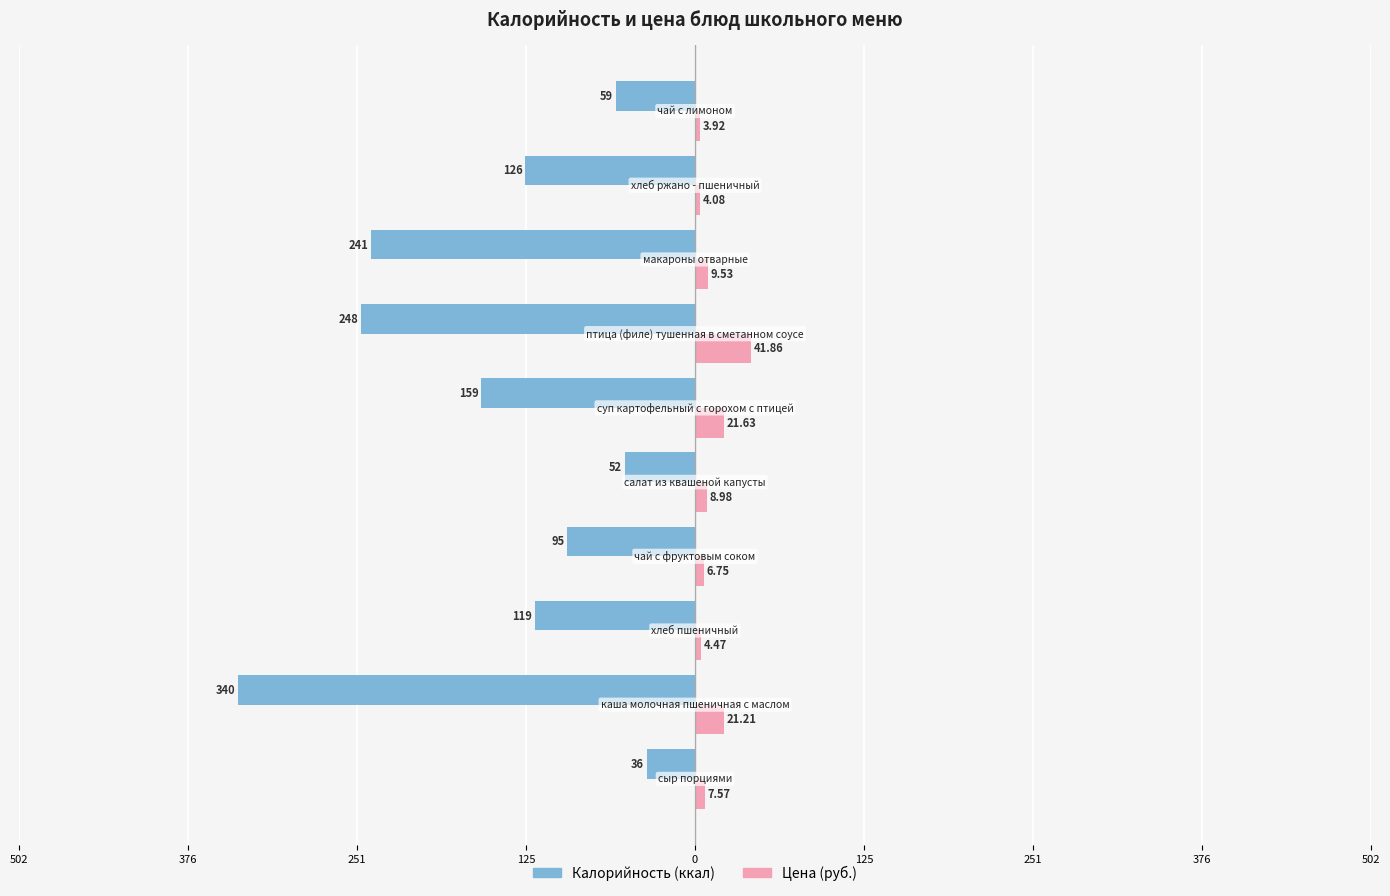

How many distinct data groups are displayed?

2